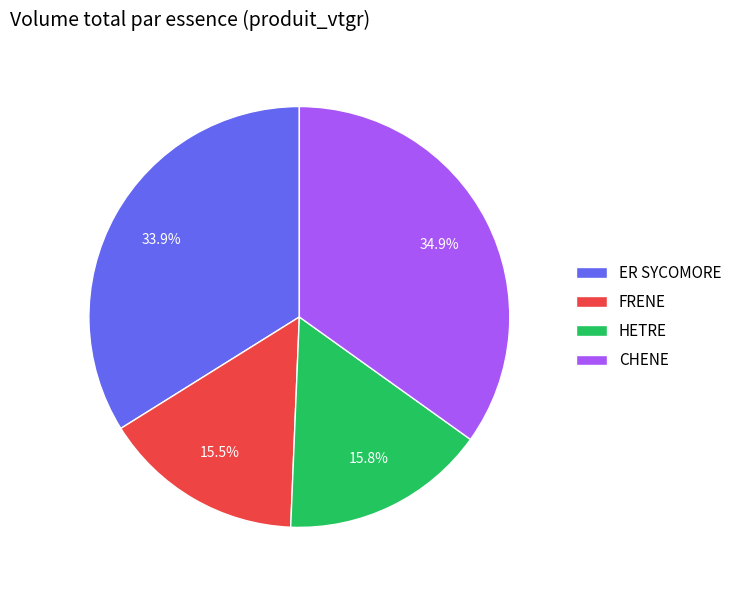

What percentage is the CHENE slice, to the nearest percent?

35%